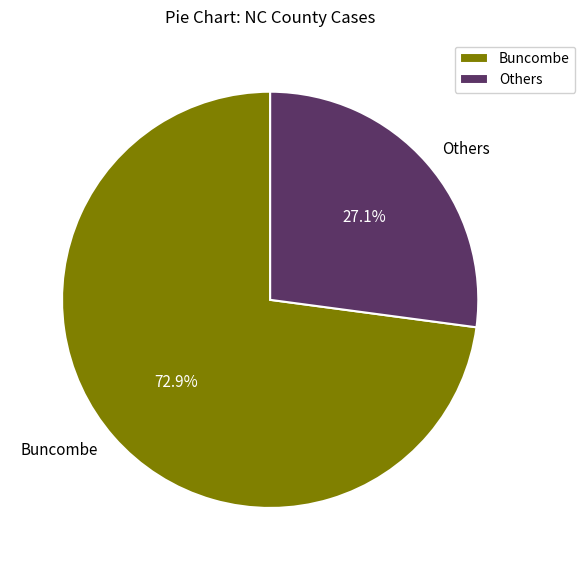

Which has a higher value, Others or Buncombe?

Buncombe